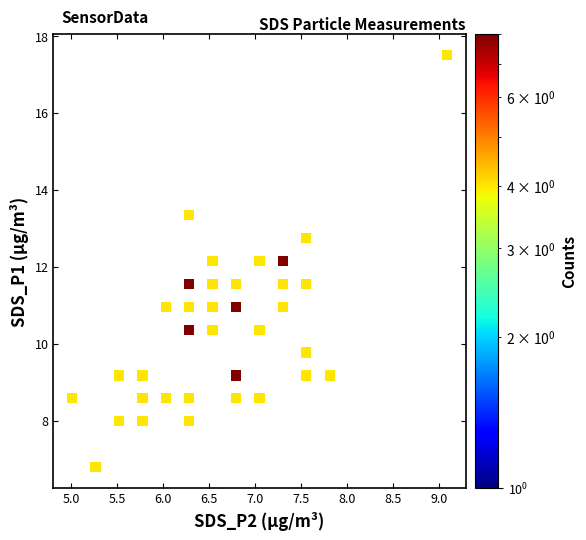

What is the range of Y values (max minus min)?

10.7